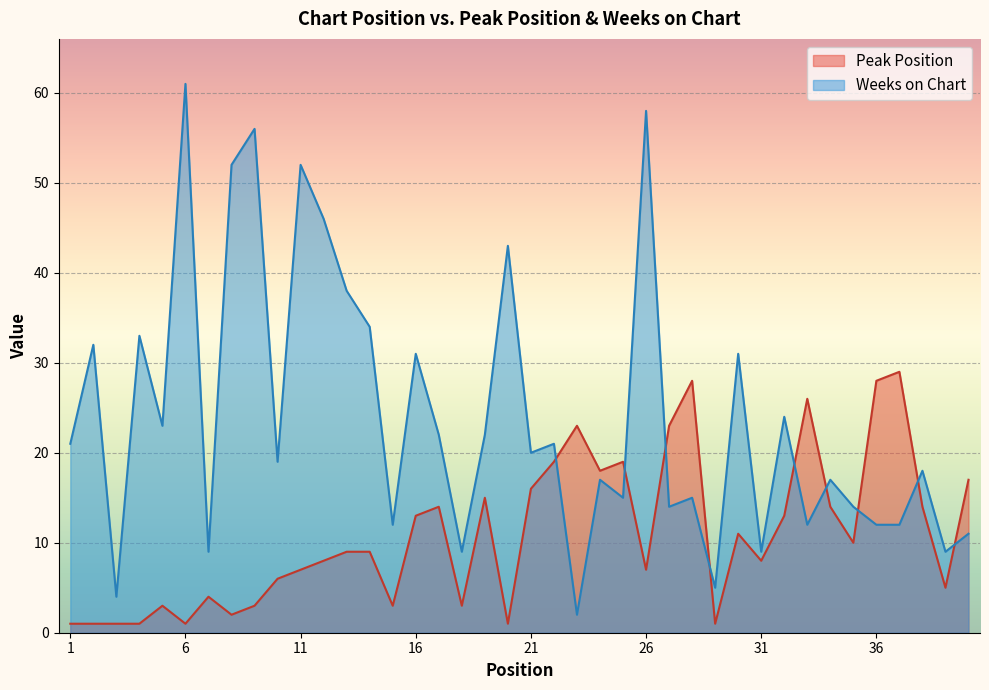

At how many categories does at least one series exceed 53?

3